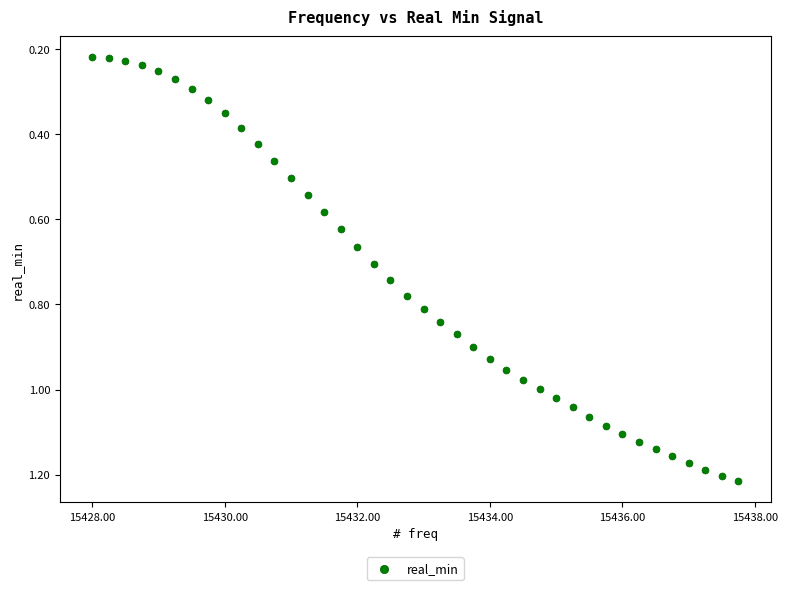

Count the number of points in this scatter plot.

40